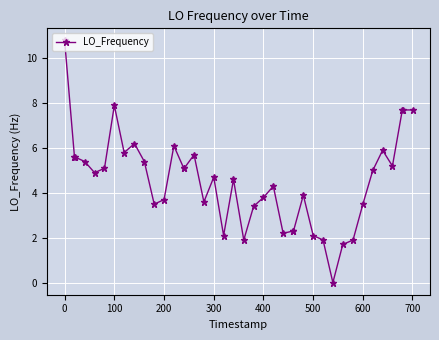

True or false: the data has more than 1 interior local peaks.

True